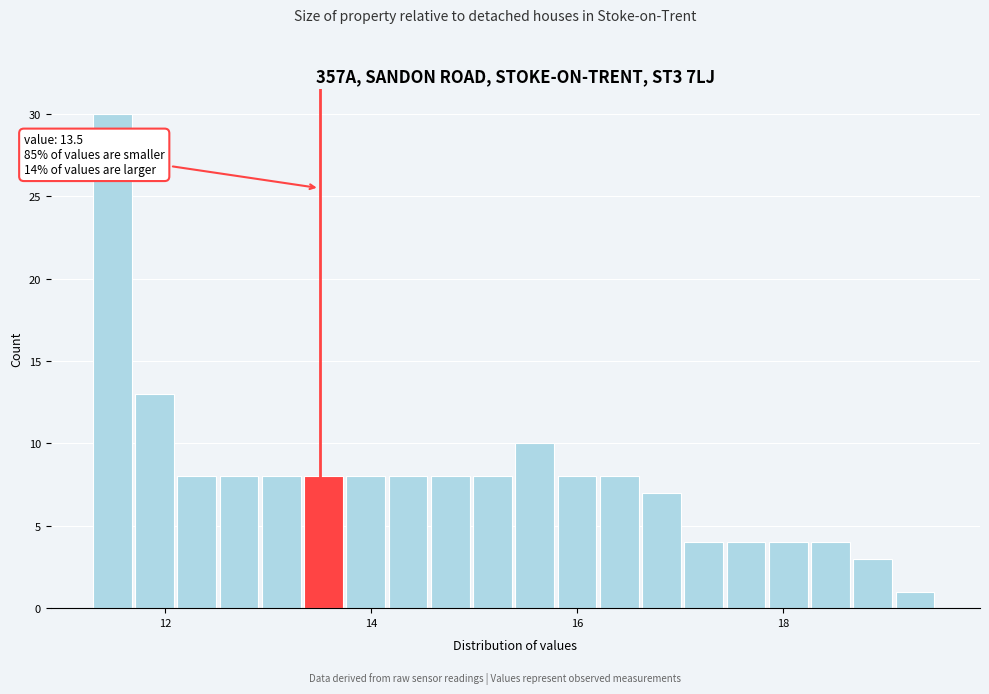

Around what value on the x-axis is the tallest bar? Give the approximate position of its centre, as read against the axis.

11.4